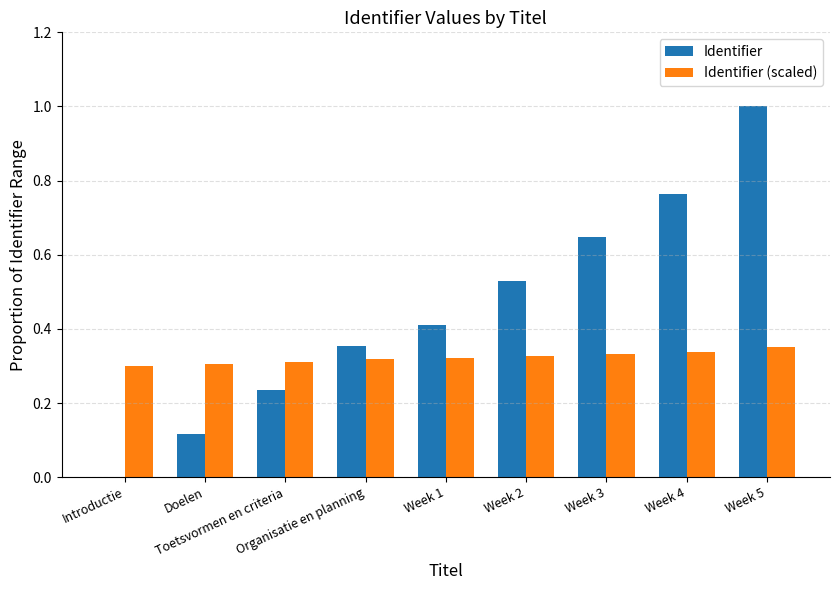

The value of Identifier at Week 3 is 0.2. True or false?

False